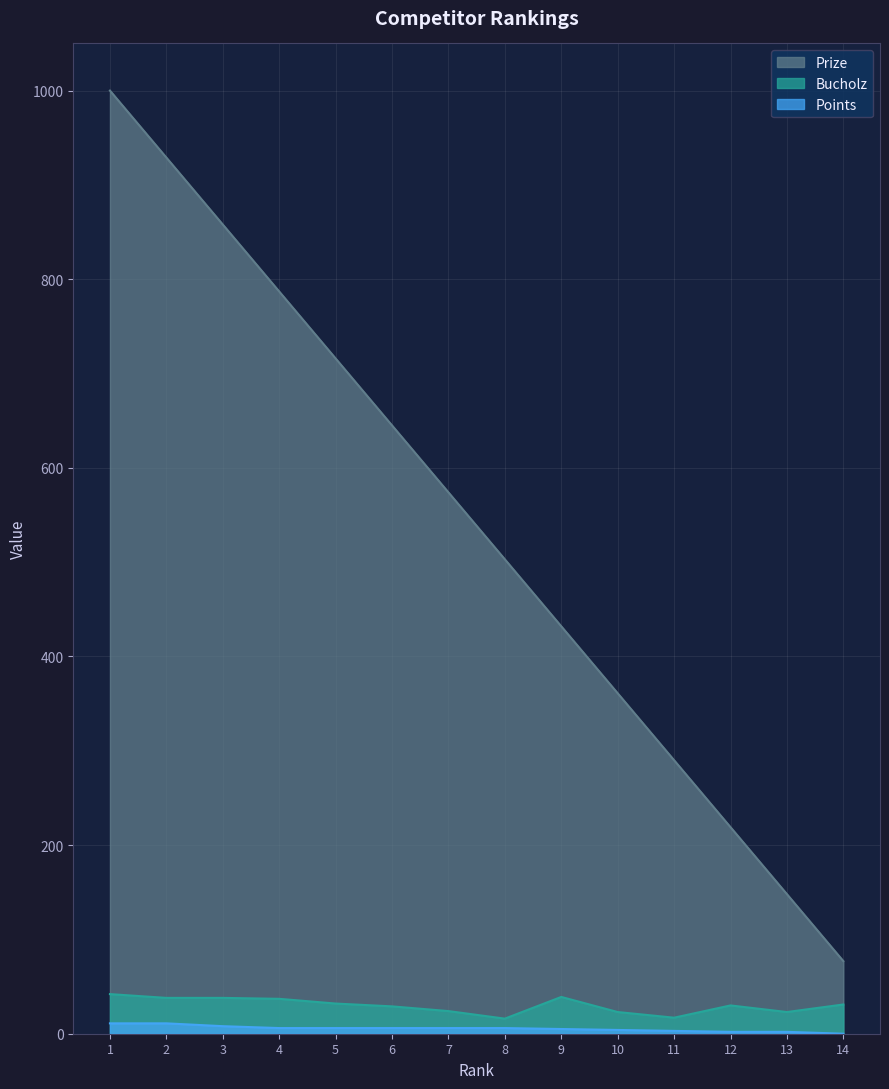

Where is Bucholz nearest to the value 29?

6